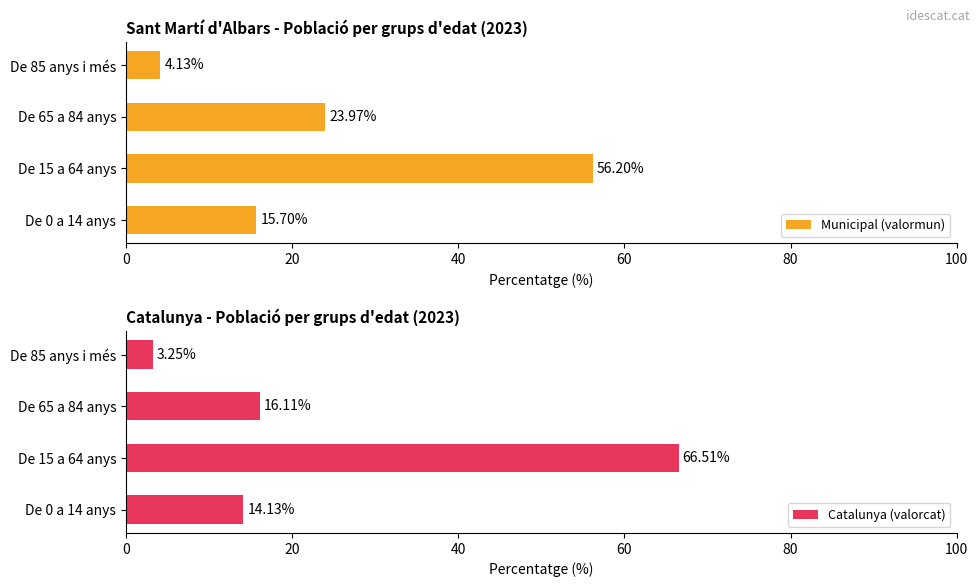

At which label does Catalunya (valorcat) reach its peak?

De 15 a 64 anys